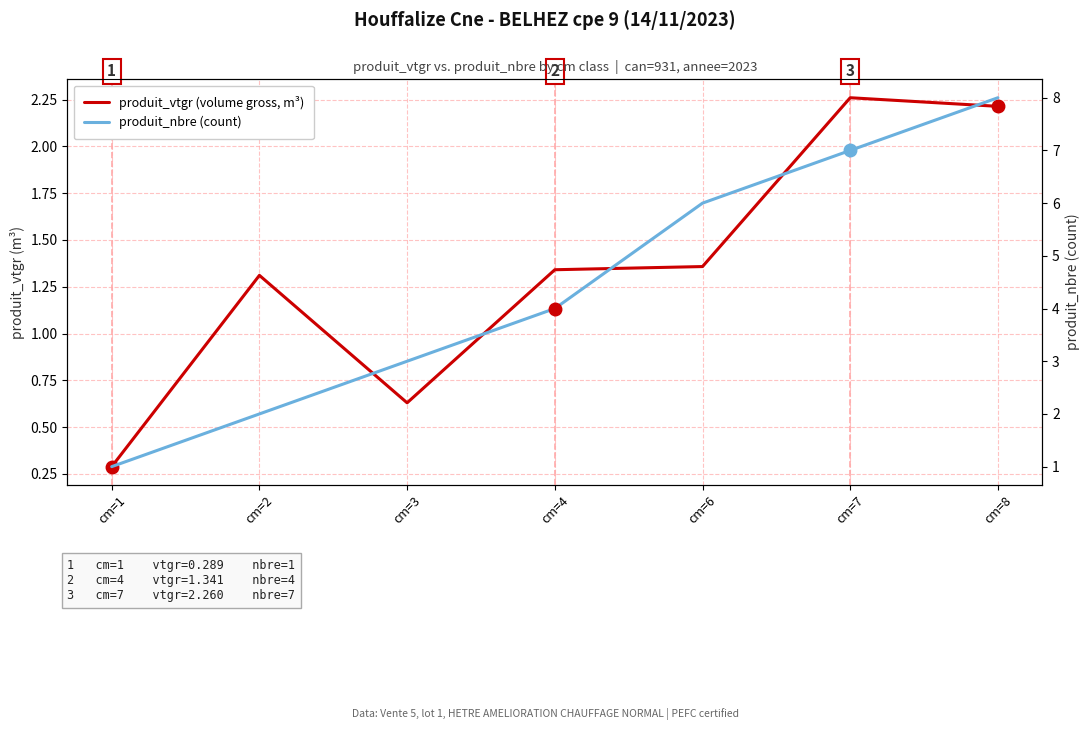

The produit_vtgr (volume gross, m³) series shows 2.3 at cm=2. True or false?

False